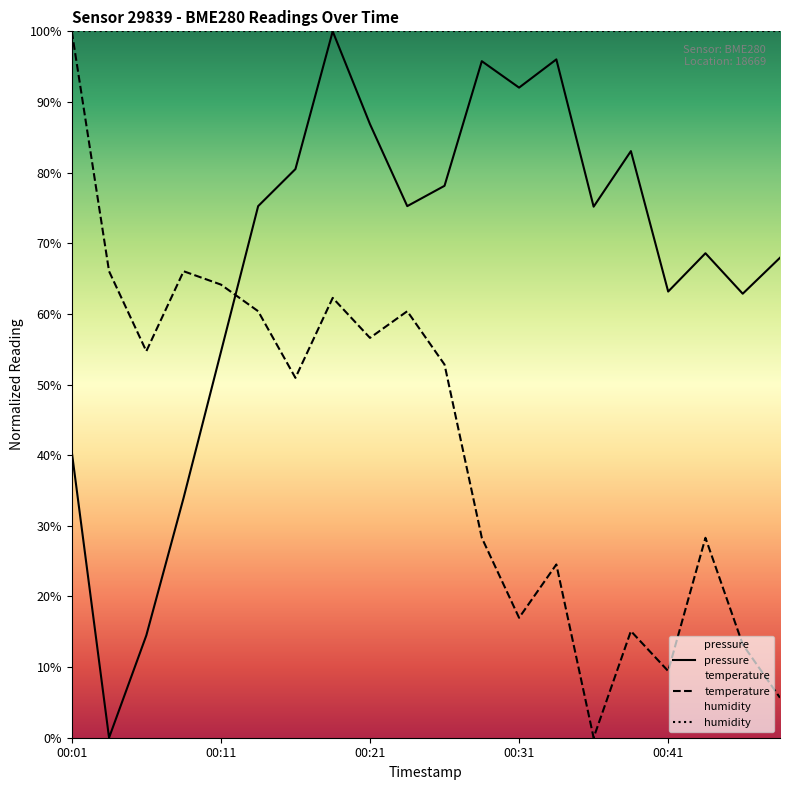

Where do pressure and temperature first cross each other?

00:11 and 00:14